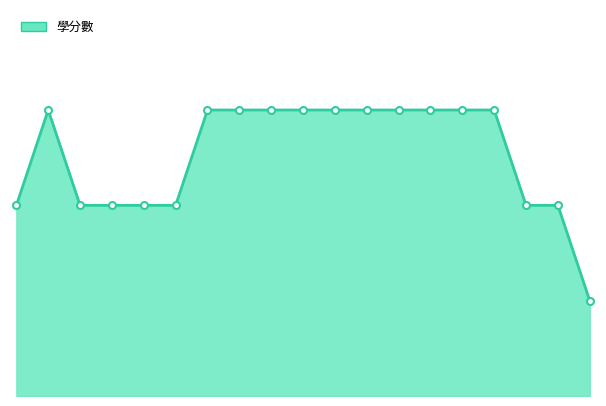

Does the chart display data point markers on the line(s)?

Yes